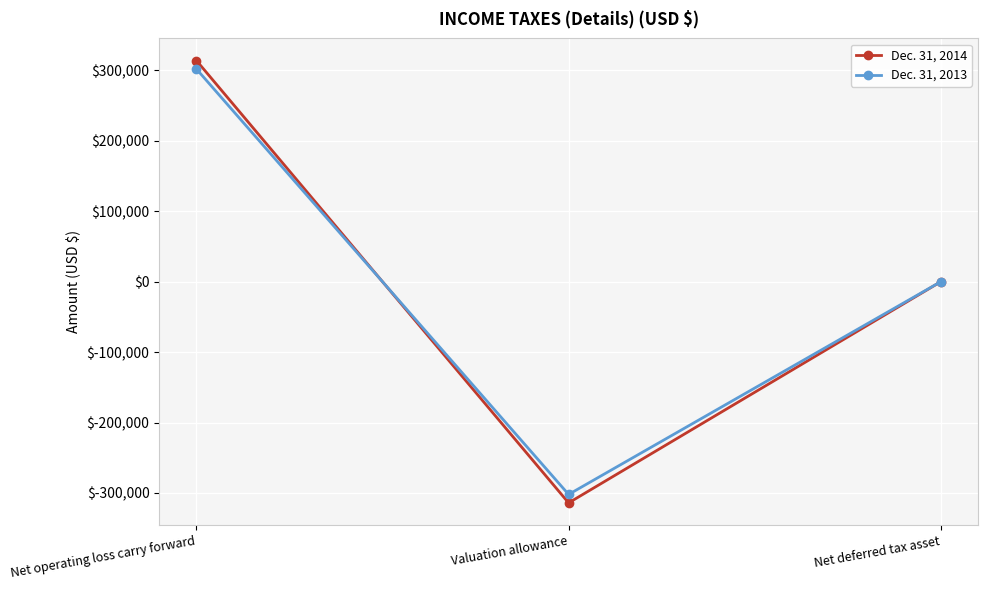

Between Net operating loss carry forward and Valuation allowance, which series saw the biggest shift?

Dec. 31, 2014